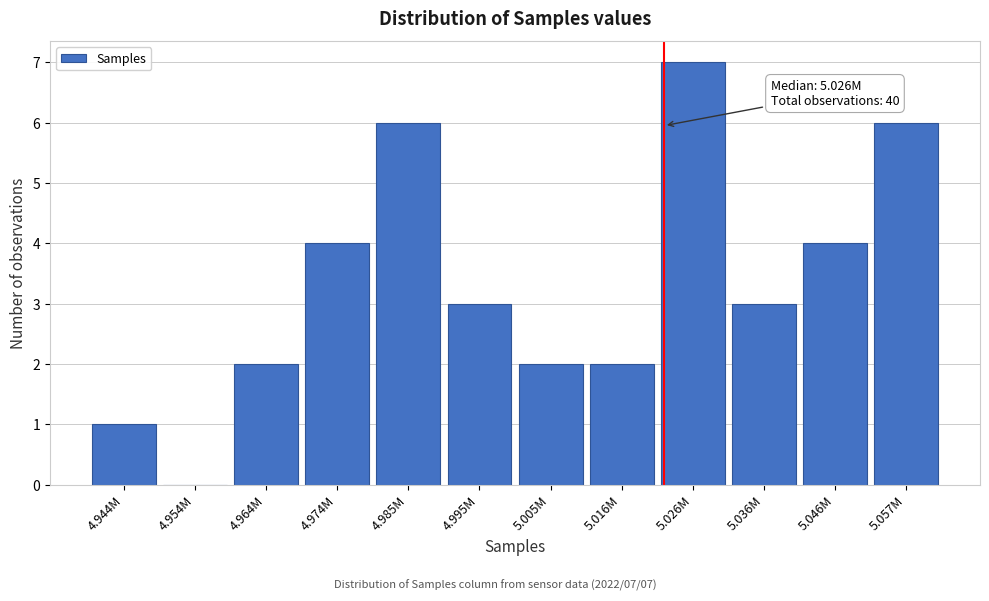

Reading left to right, transcribe all the data shown in this chart.

4.944M=1	4.954M=0	4.964M=2	4.974M=4	4.985M=6	4.995M=3	5.005M=2	5.016M=2	5.026M=7	5.036M=3	5.046M=4	5.057M=6